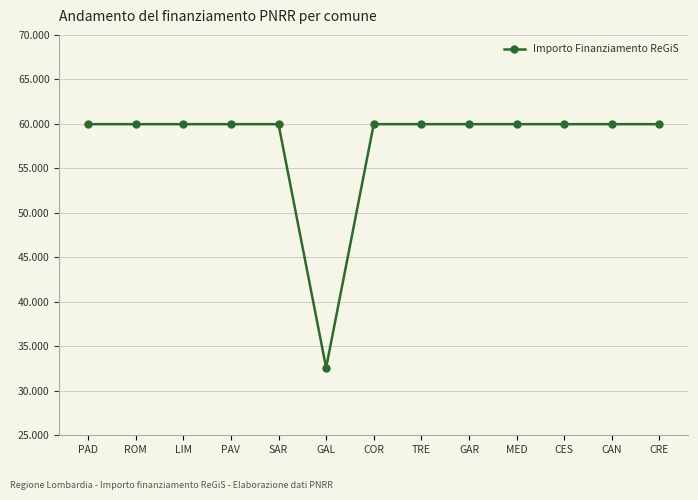

The value at PAD is 59966. True or false?

True